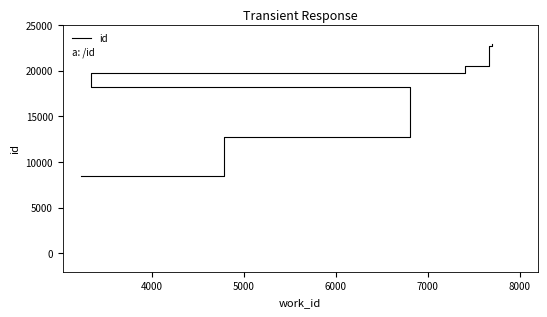

True or false: the data has more than 2 interior local peaks.

False